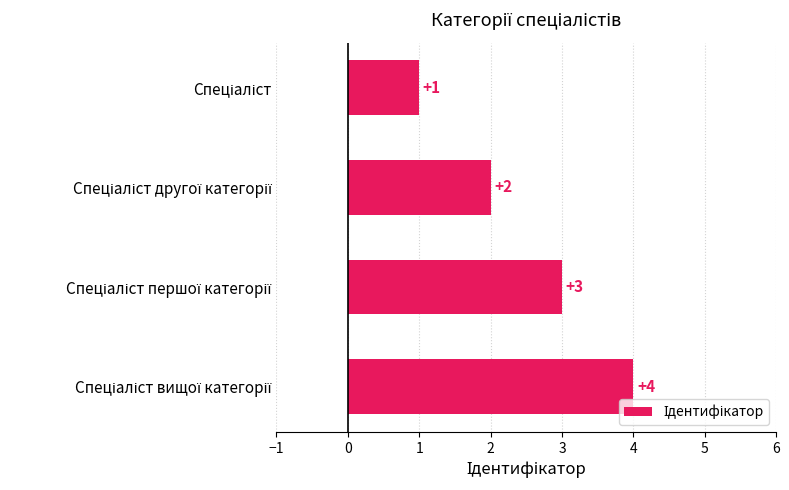

What is the greatest value displayed?

4